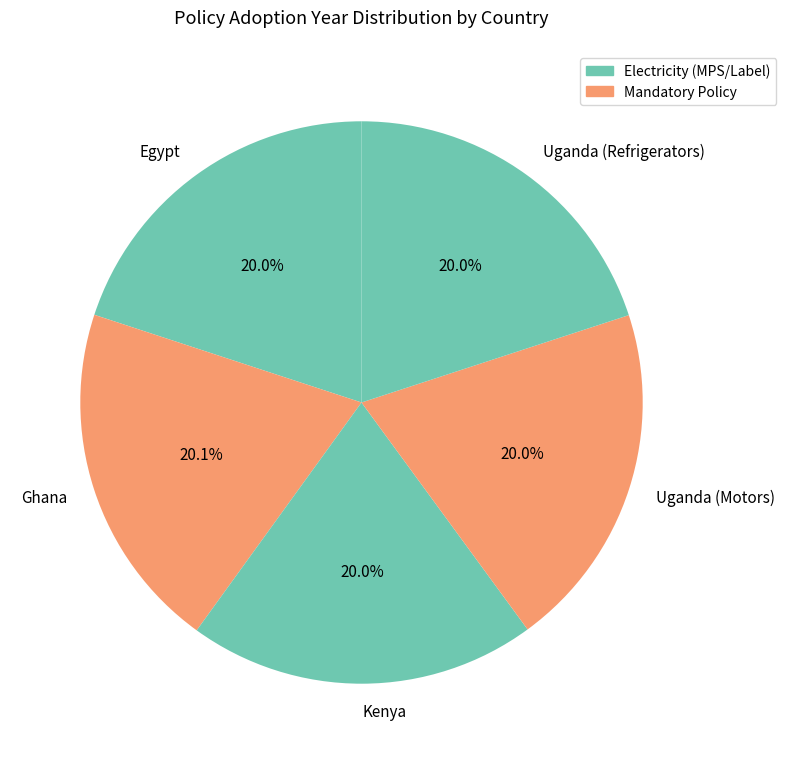

Approximately how many times larger is the value at Ghana compared to Kenya?

1.0